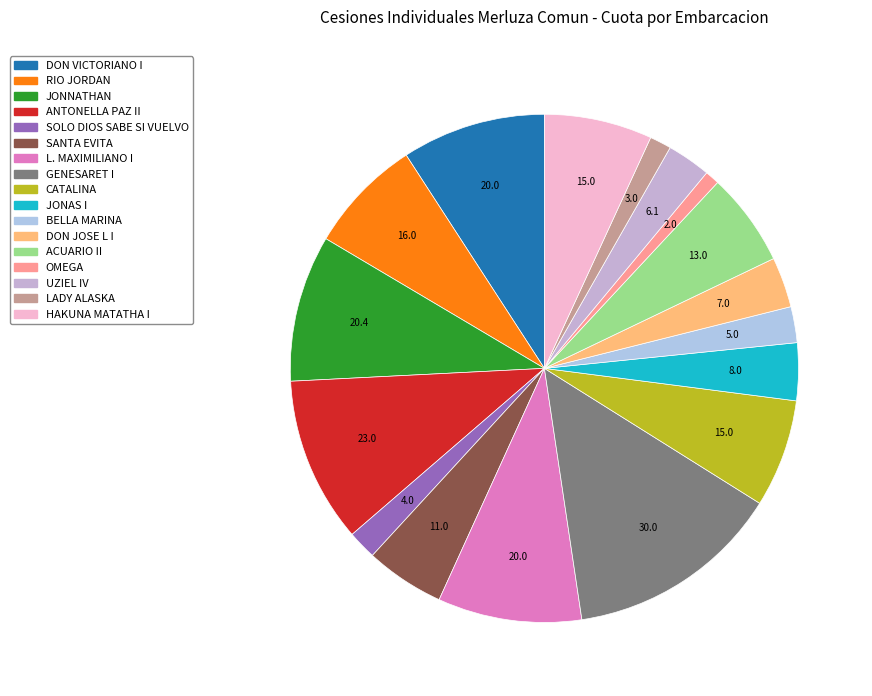

How many segments does this pie chart have?

17